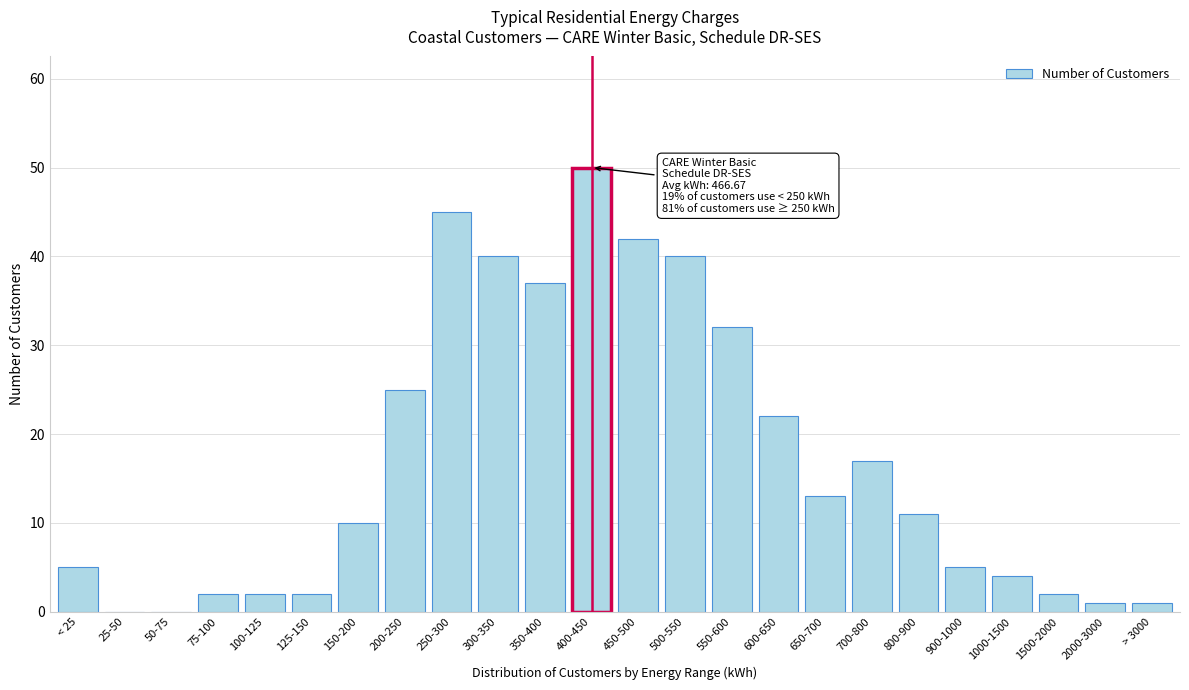

Reading left to right, list all the values displayed in this chart.

< 25=5	25-50=0	50-75=0	75-100=2	100-125=2	125-150=2	150-200=10	200-250=25	250-300=45	300-350=40	350-400=37	400-450=50	450-500=42	500-550=40	550-600=32	600-650=22	650-700=13	700-800=17	800-900=11	900-1000=5	1000-1500=4	1500-2000=2	2000-3000=1	> 3000=1